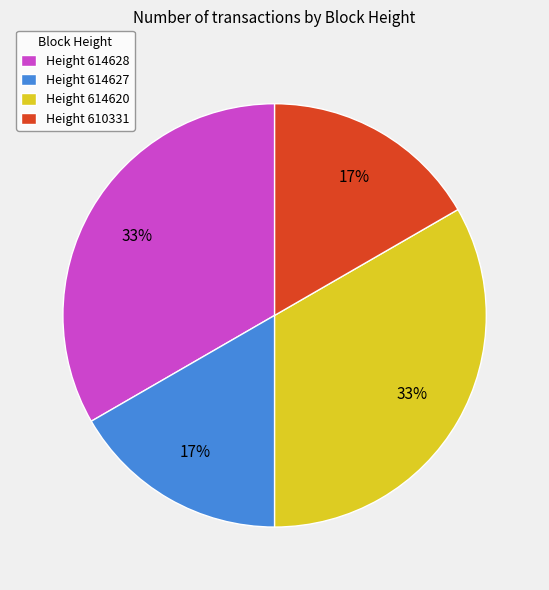

To the nearest percent, what is the average slice percentage?

25%